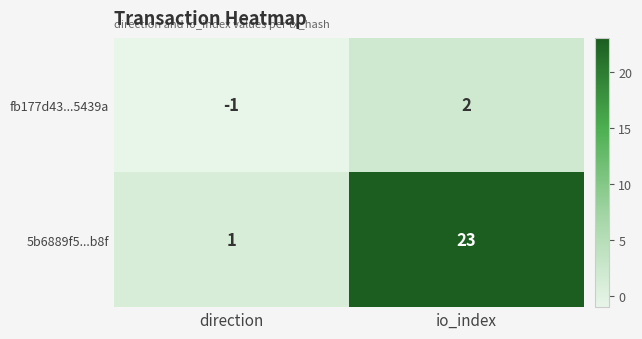

Where is fb177d43...5439a nearest to the value 0?

direction